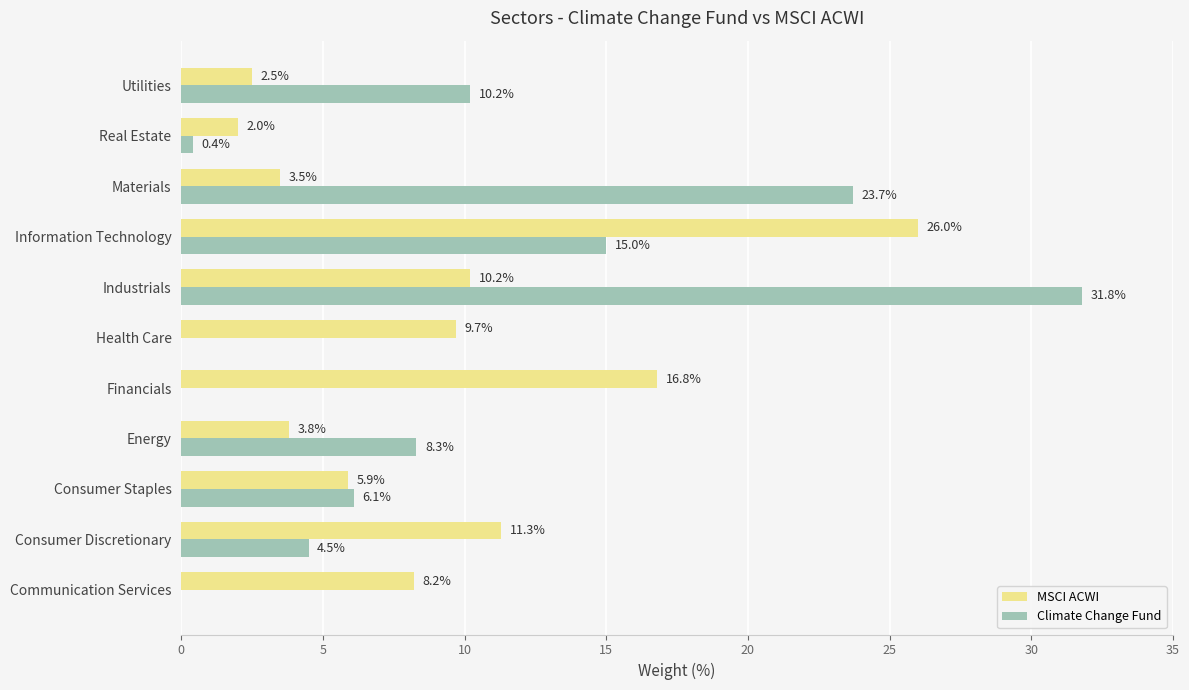

At which category does the chart reach its peak across all series?

Industrials